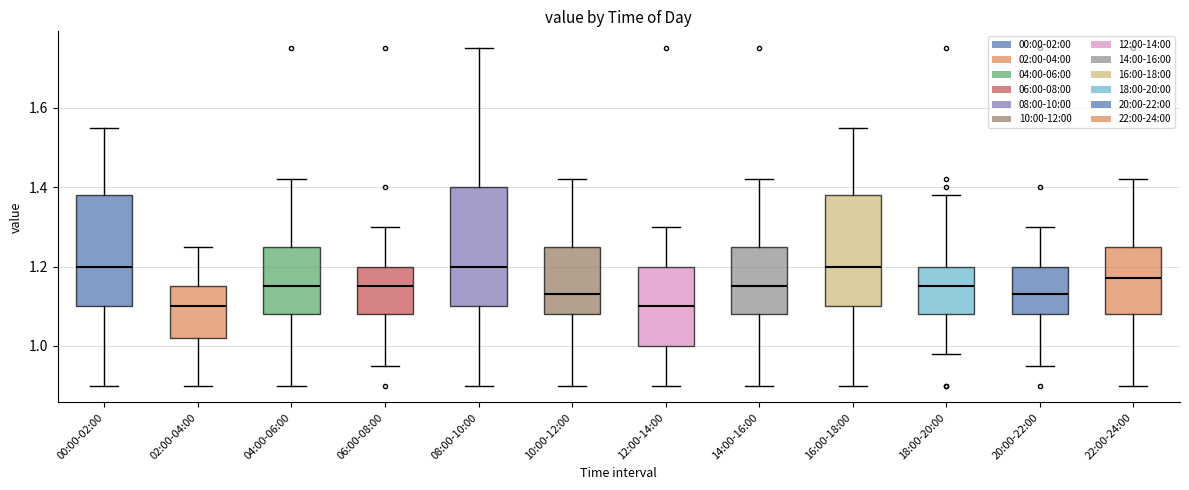

Reading left to right, transcribe this box plot: for each box, give where its median line is, the range the box spans, and where its two whiskers end, as read against the y-axis. The values are not printed on the chart, so give them approximately, as read against the axis.

00:00-02:00: median 1.20, box 1.10 to 1.38, whiskers 0.90 to 1.56
02:00-04:00: median 1.10, box 1.02 to 1.16, whiskers 0.90 to 1.26
04:00-06:00: median 1.16, box 1.08 to 1.26, whiskers 0.90 to 1.42
06:00-08:00: median 1.16, box 1.08 to 1.20, whiskers 0.96 to 1.30
08:00-10:00: median 1.20, box 1.10 to 1.40, whiskers 0.90 to 1.76
10:00-12:00: median 1.14, box 1.08 to 1.26, whiskers 0.90 to 1.42
12:00-14:00: median 1.10, box 1.00 to 1.20, whiskers 0.90 to 1.30
14:00-16:00: median 1.16, box 1.08 to 1.26, whiskers 0.90 to 1.42
16:00-18:00: median 1.20, box 1.10 to 1.38, whiskers 0.90 to 1.56
18:00-20:00: median 1.16, box 1.08 to 1.20, whiskers 0.98 to 1.38
20:00-22:00: median 1.14, box 1.08 to 1.20, whiskers 0.96 to 1.30
22:00-24:00: median 1.18, box 1.08 to 1.26, whiskers 0.90 to 1.42